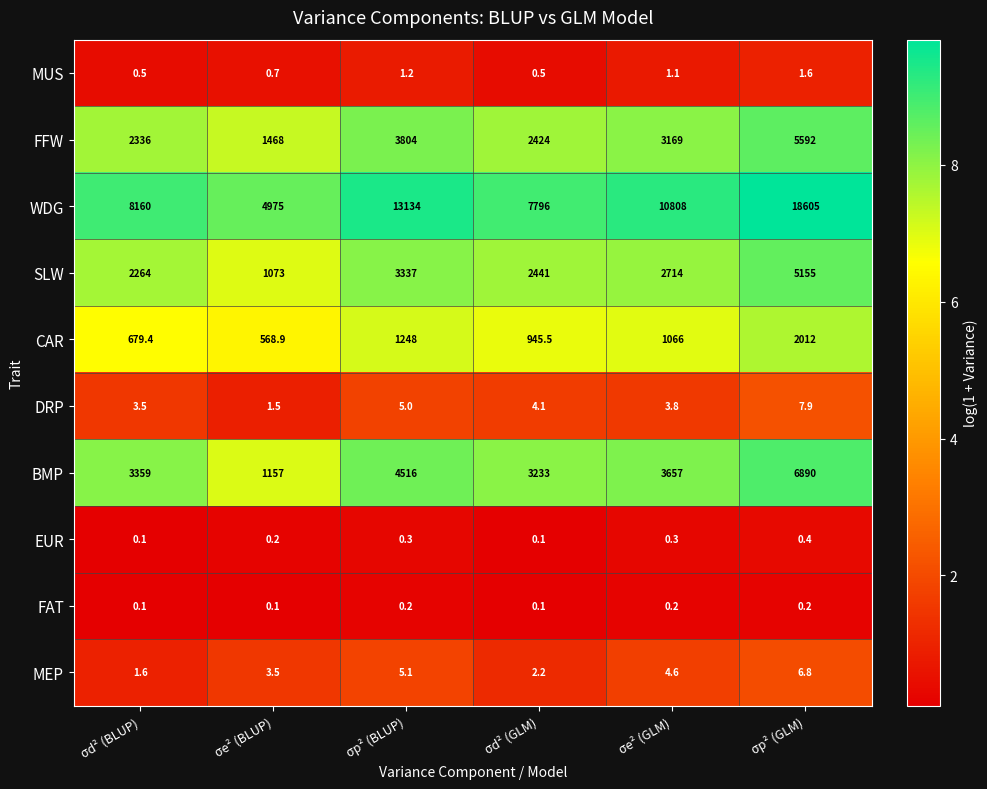

At which label does FFW reach its minimum?

σe² (BLUP)